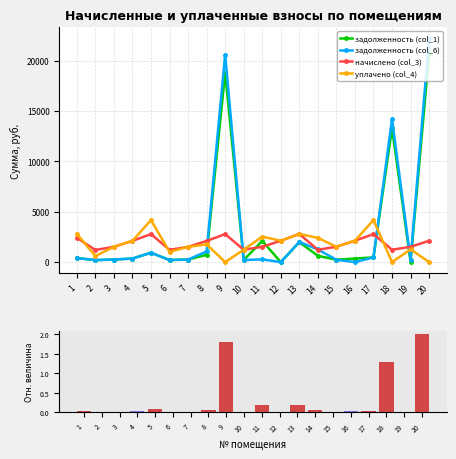

Between 16 and 11, which is larger?

11